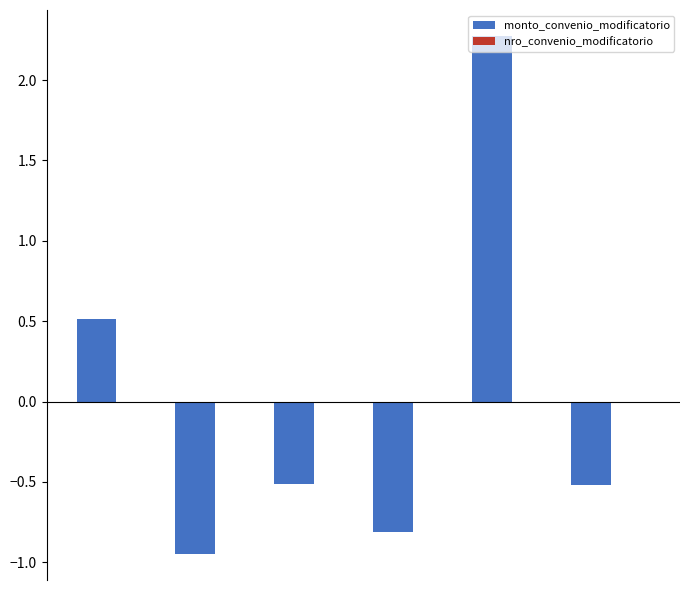

What is the difference between the maximum and minimum values?

3.2